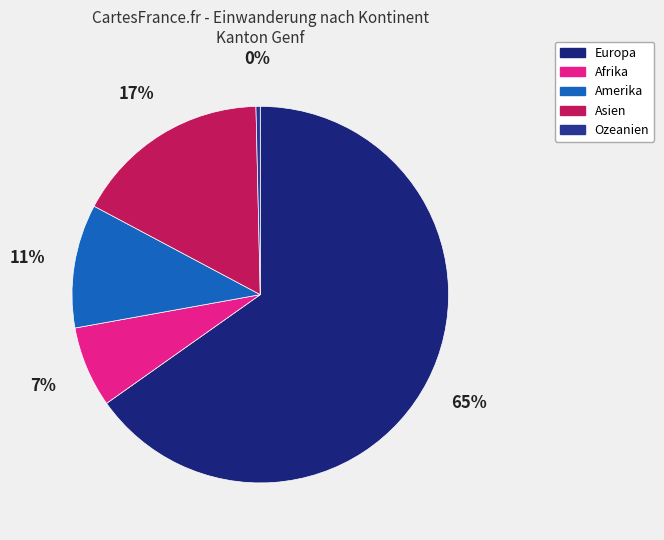

Rank the categories by value from lowest to highest.

Ozeanien, Afrika, Amerika, Asien, Europa